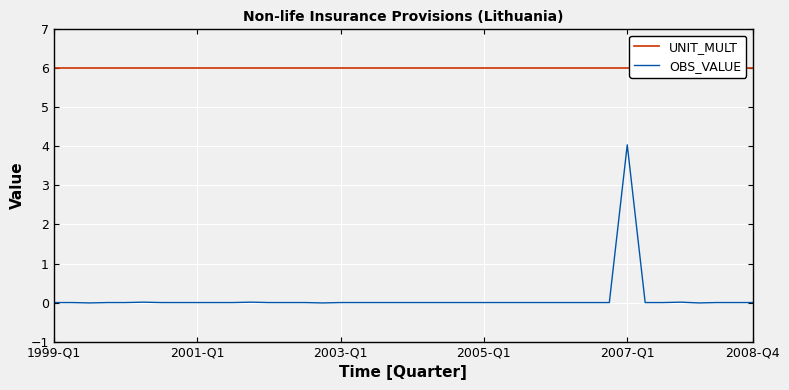

What are all the series names shown in the legend?

UNIT_MULT, OBS_VALUE